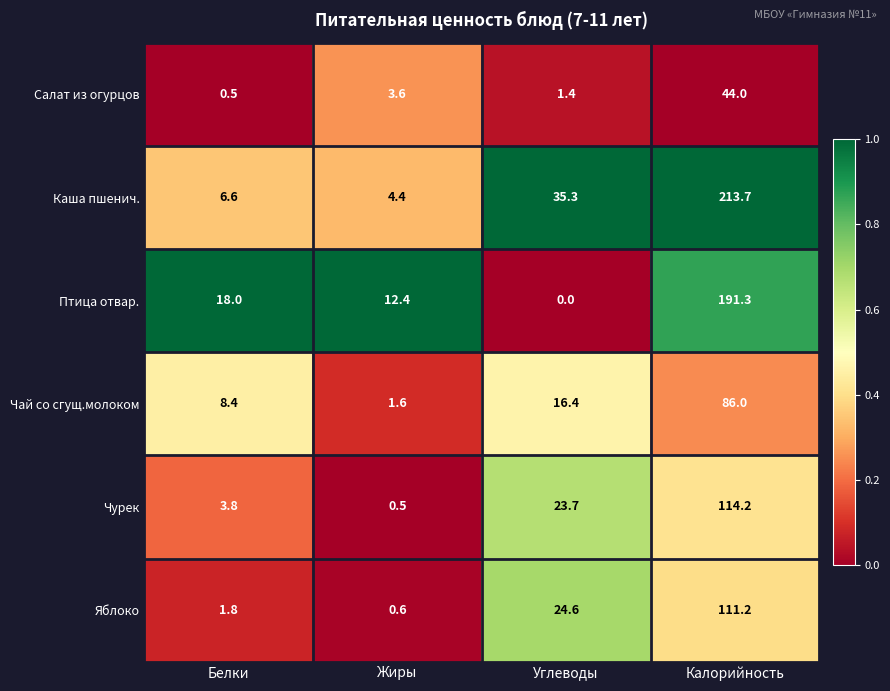

Which category has the lowest value across all series?

Углеводы